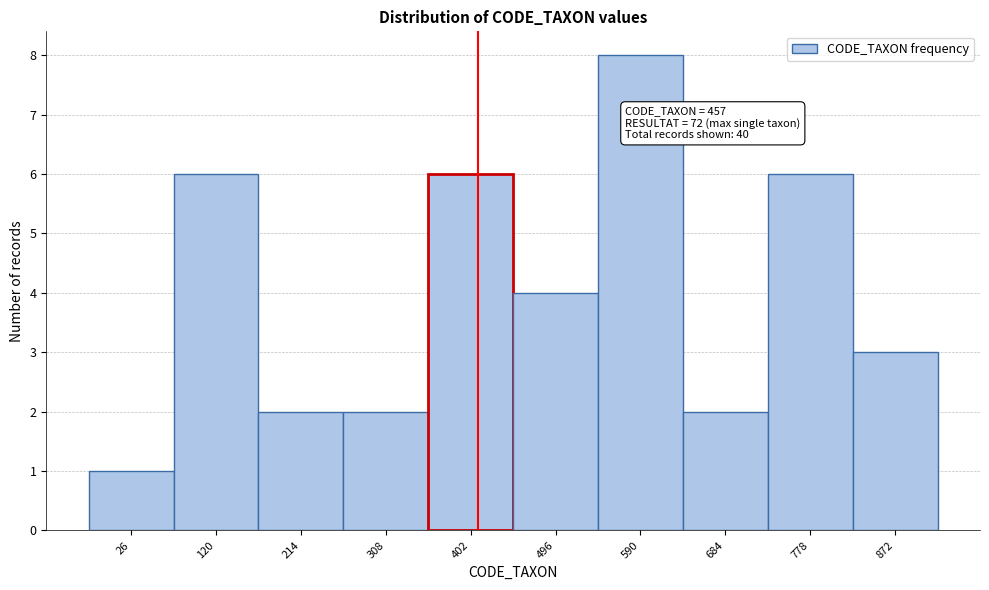

Reading left to right, what are all the values shown in this chart?

26=1	120=6	214=2	308=2	402=6	496=4	590=8	684=2	778=6	872=3